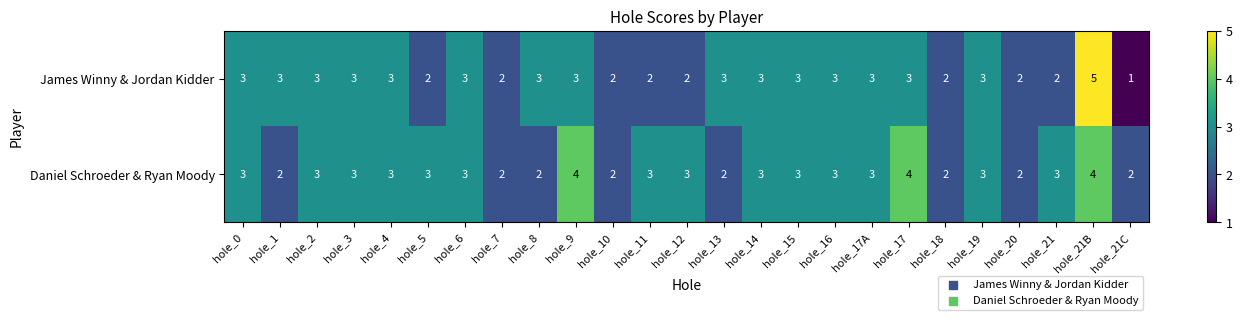

True or false: James Winny & Jordan Kidder has a value of 3 at hole_1.

True